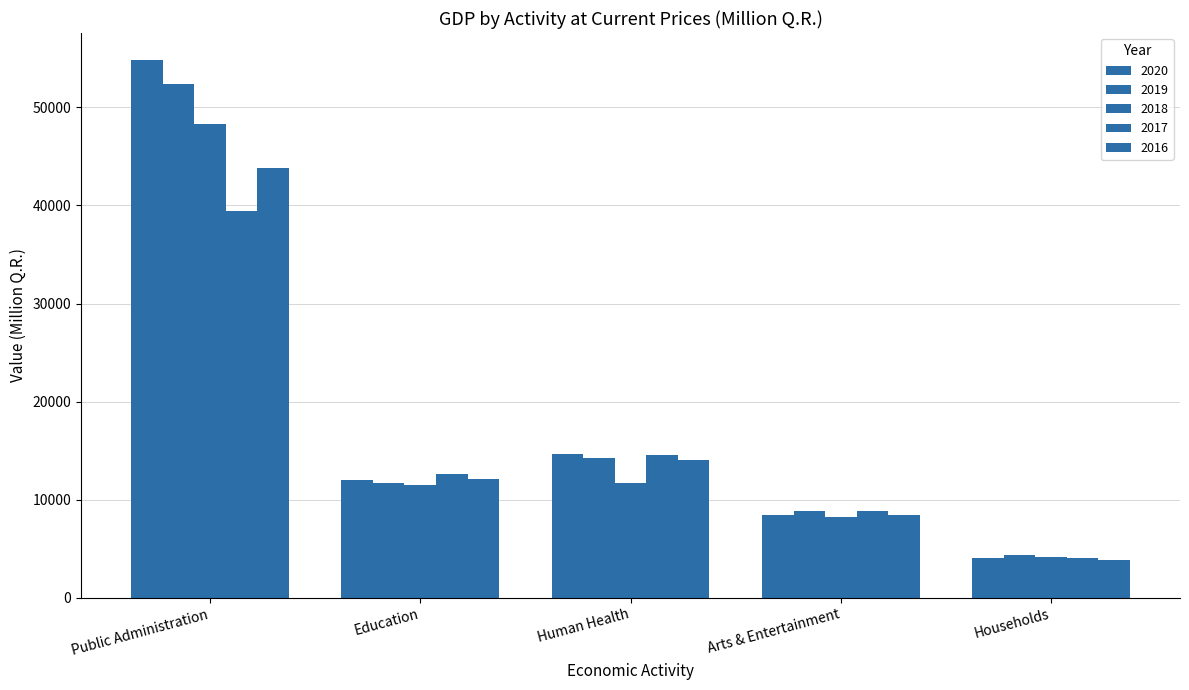

How many bars are there in each group?

5